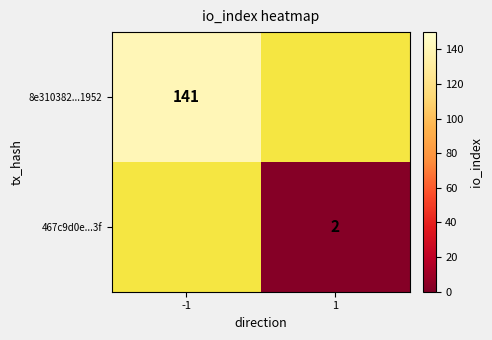

The 8e310382...1952 series shows 97 at -1. True or false?

False